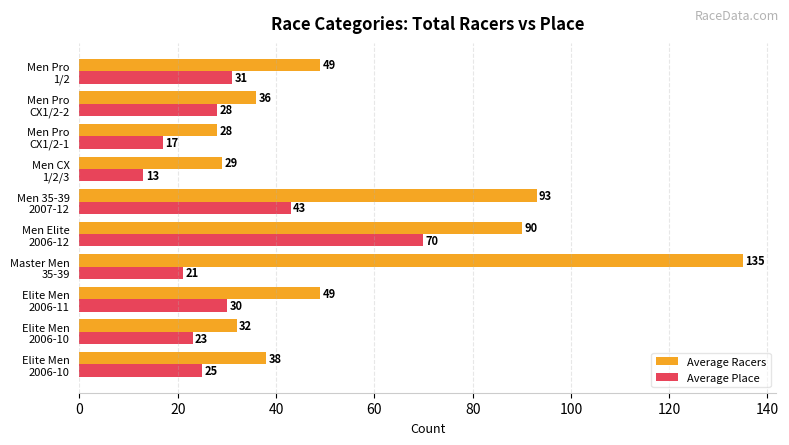

What is the difference between the maximum and minimum values in the Average Racers series?

107